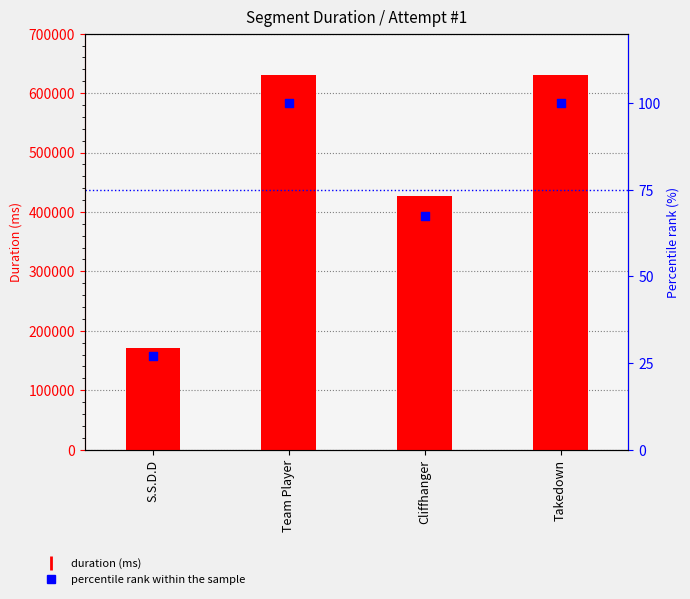

Which series reaches the minimum Y coordinate?

percentile rank within the sample